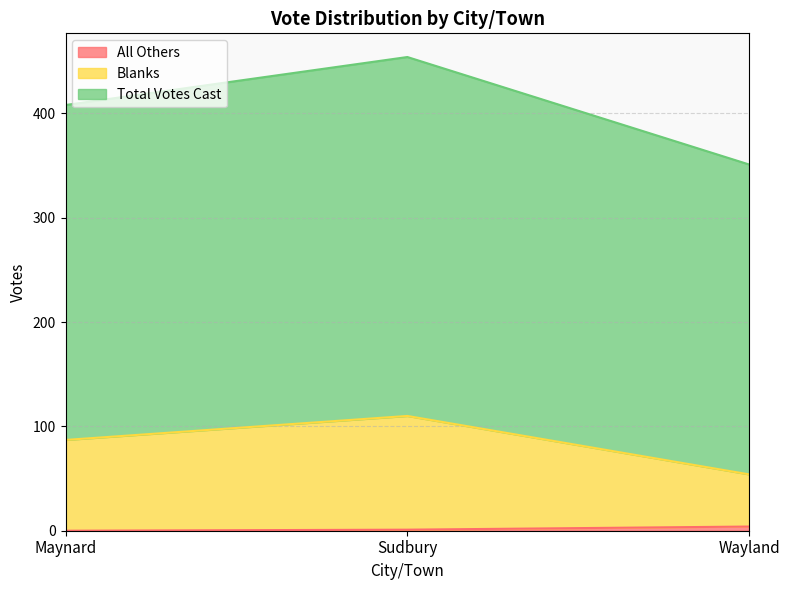

What is the sum of the Total Votes Cast values at Wayland and Maynard?

759